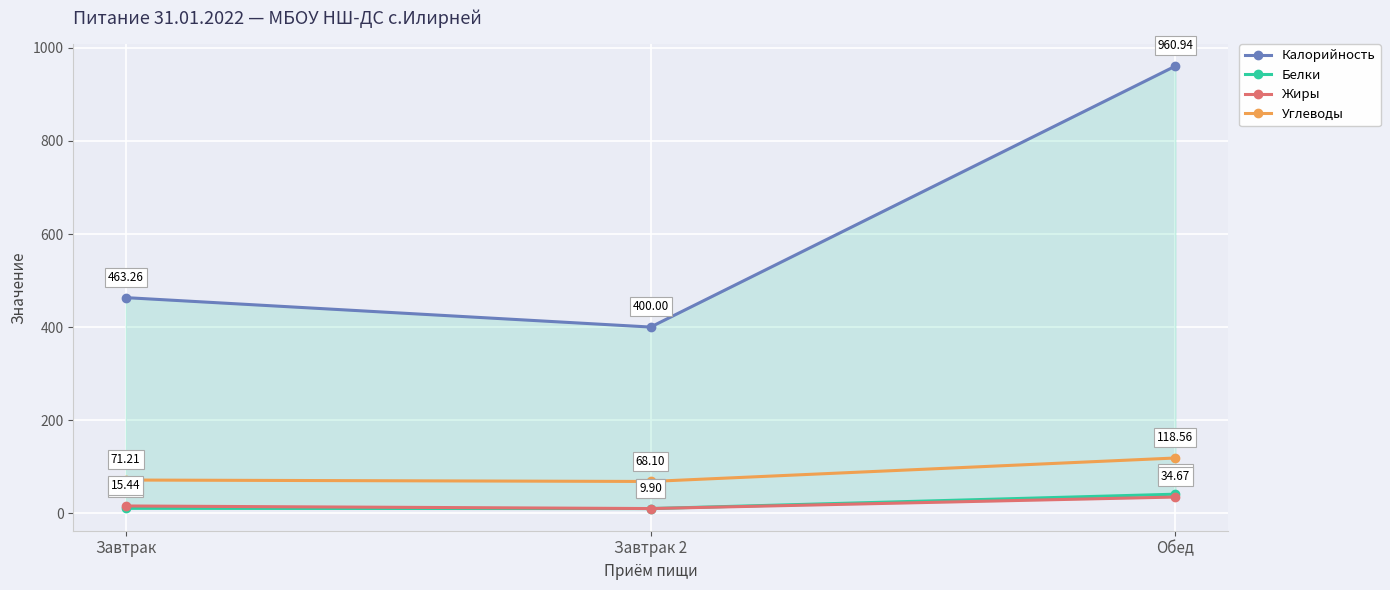

Does the chart display data point markers on the line(s)?

Yes